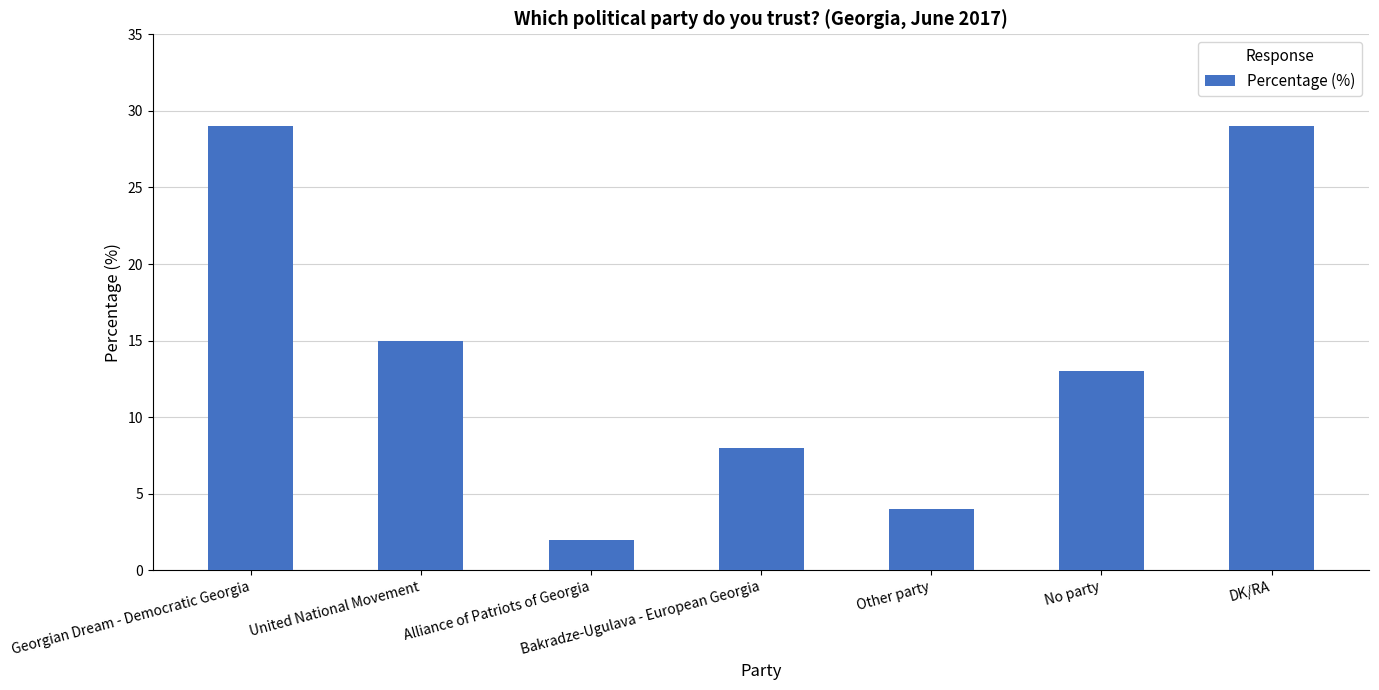

At which label does the data first exceed 13?

Georgian Dream - Democratic Georgia